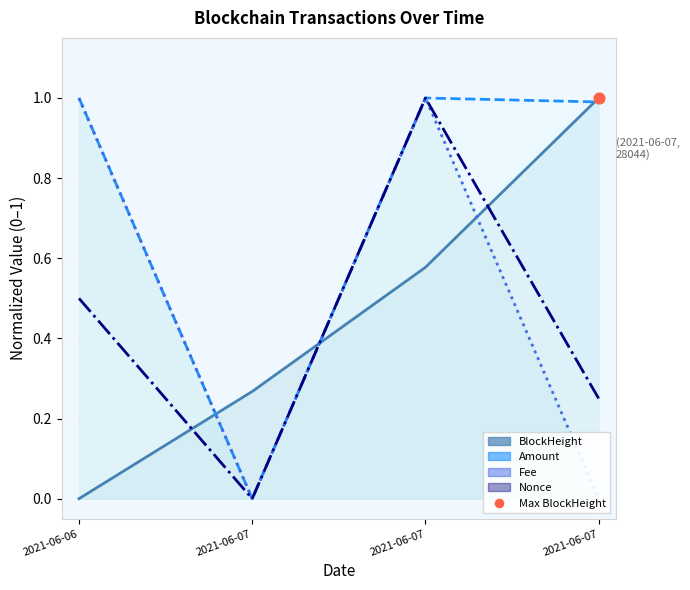

At how many categories does at least one series exceed 0?

4